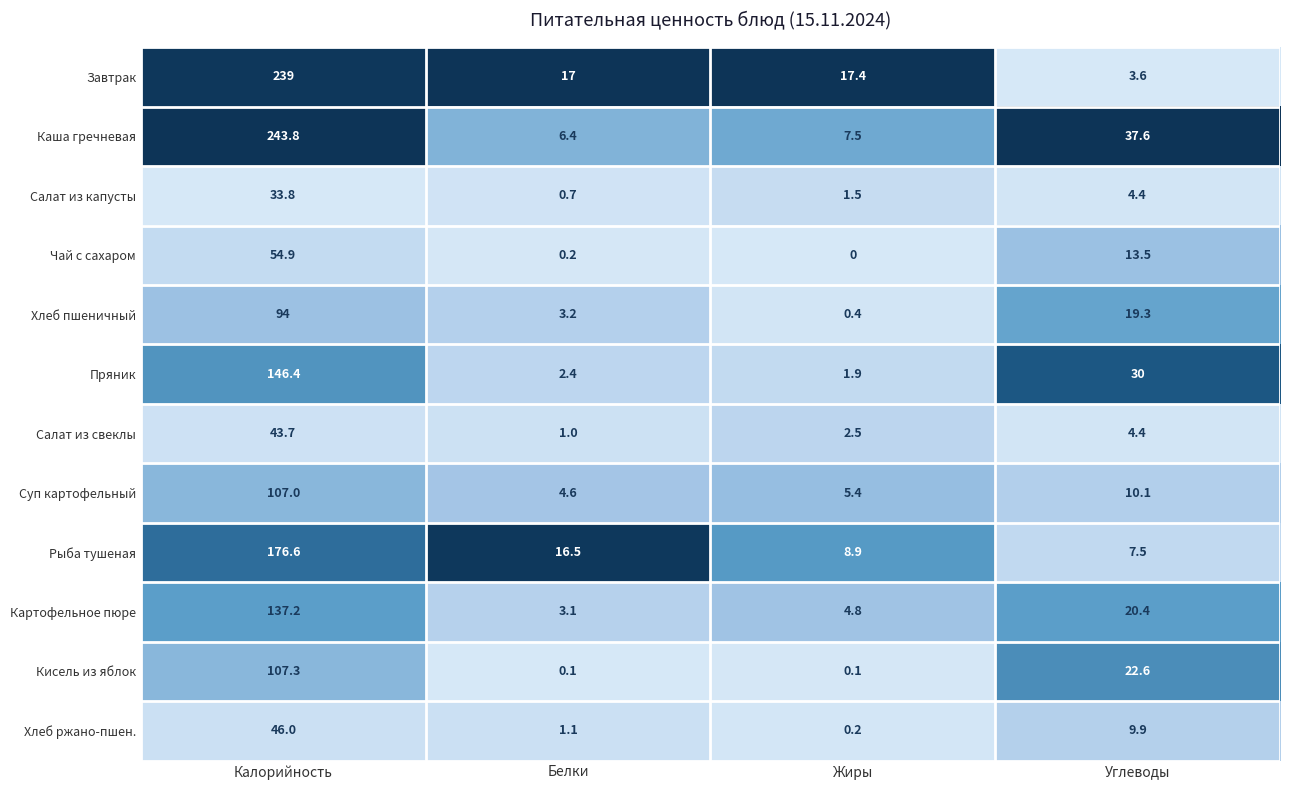

Where is Пряник nearest to the value 74?

Углеводы